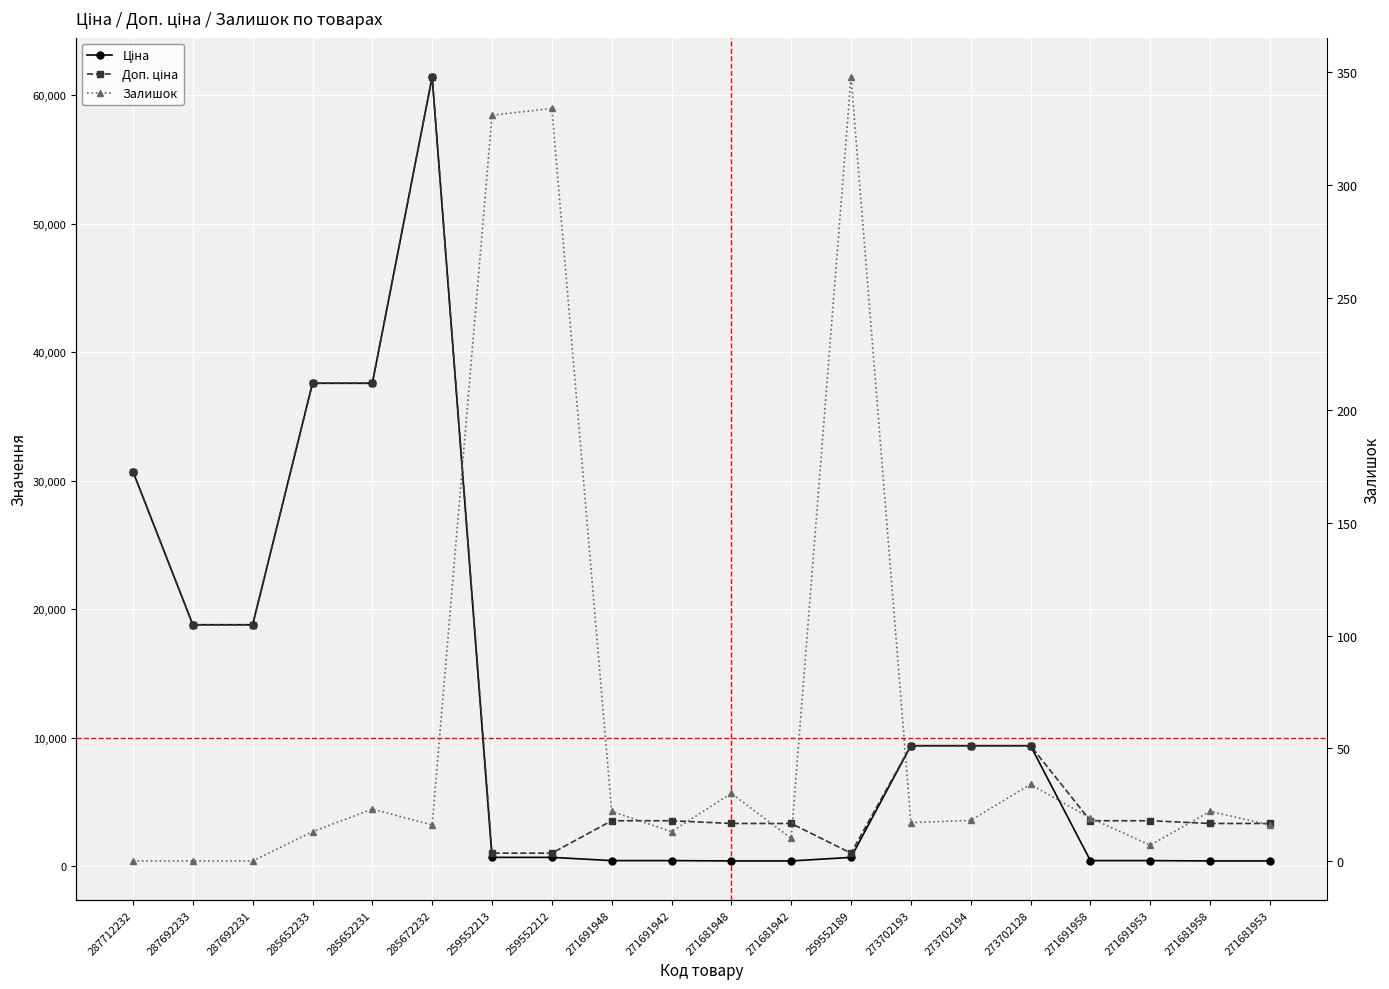

How many categories are shown in the chart?

20